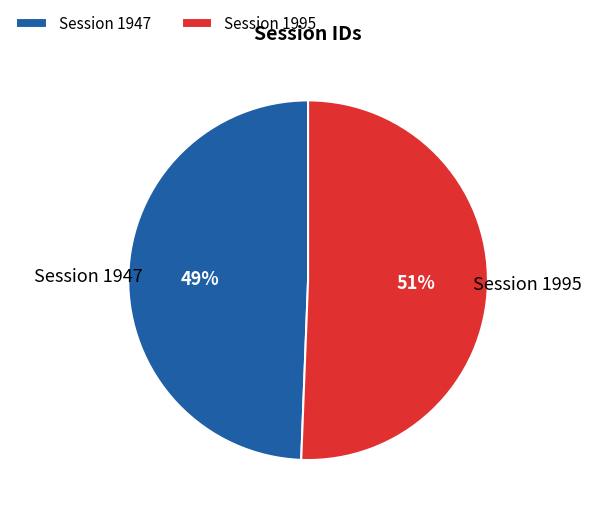

What is the ratio of the value at Session 1995 to the value at Session 1947?

1.0